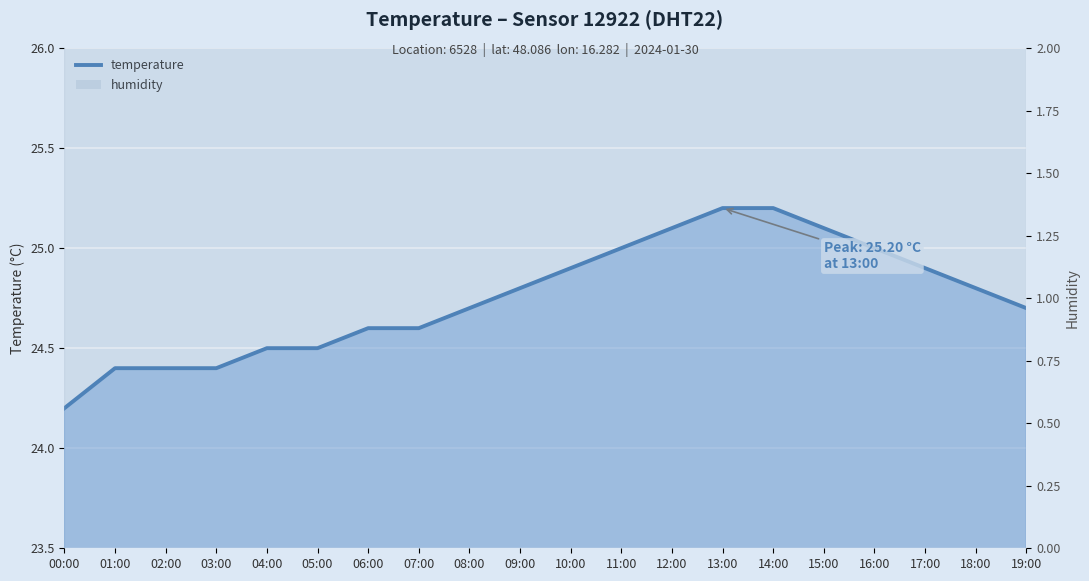

Rank the categories by value from highest to lowest.

13:00, 14:00, 12:00, 15:00, 11:00, 16:00, 10:00, 17:00, 09:00, 18:00, 08:00, 19:00, 06:00, 07:00, 04:00, 05:00, 01:00, 02:00, 03:00, 00:00